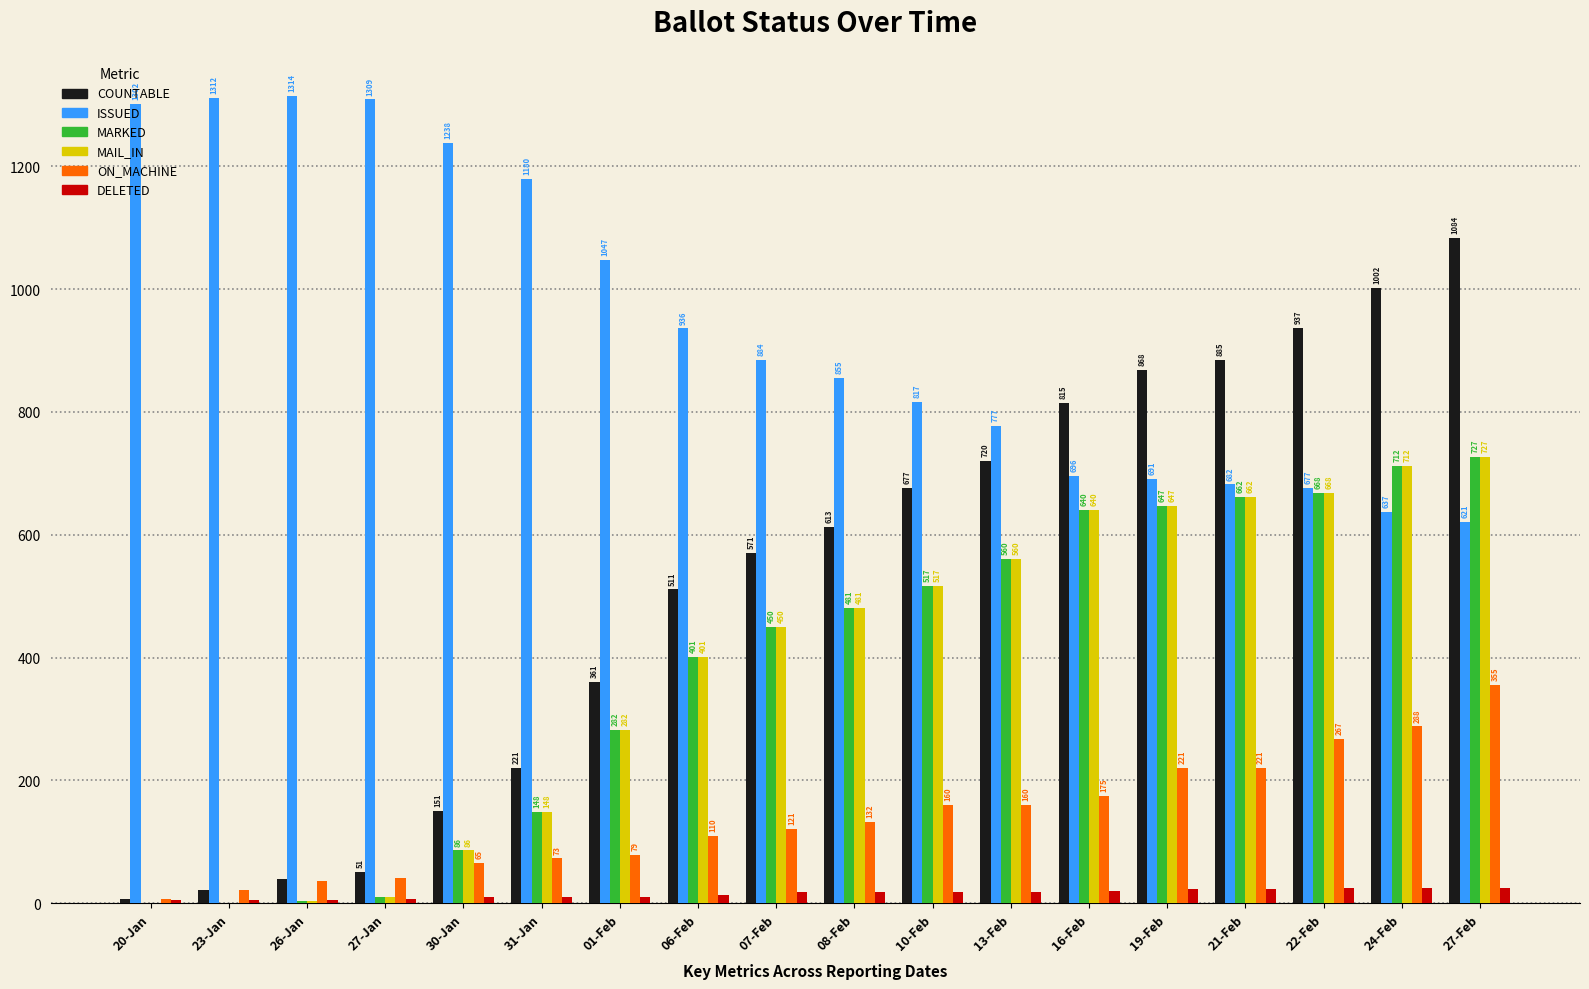

At which category is the sum across all series the highest?

27-Feb